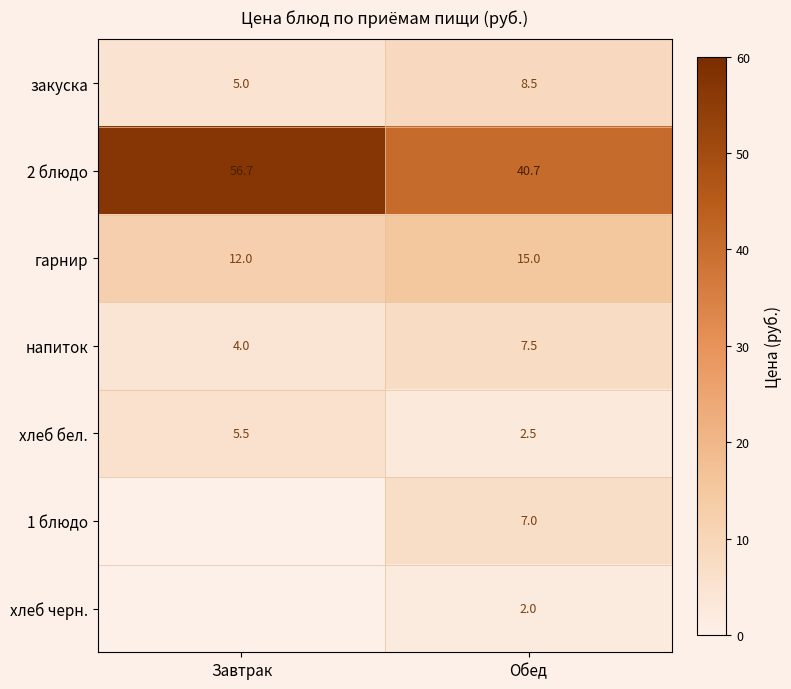

Is the value of хлеб бел. at Завтрак greater than the value of напиток at Завтрак?

Yes